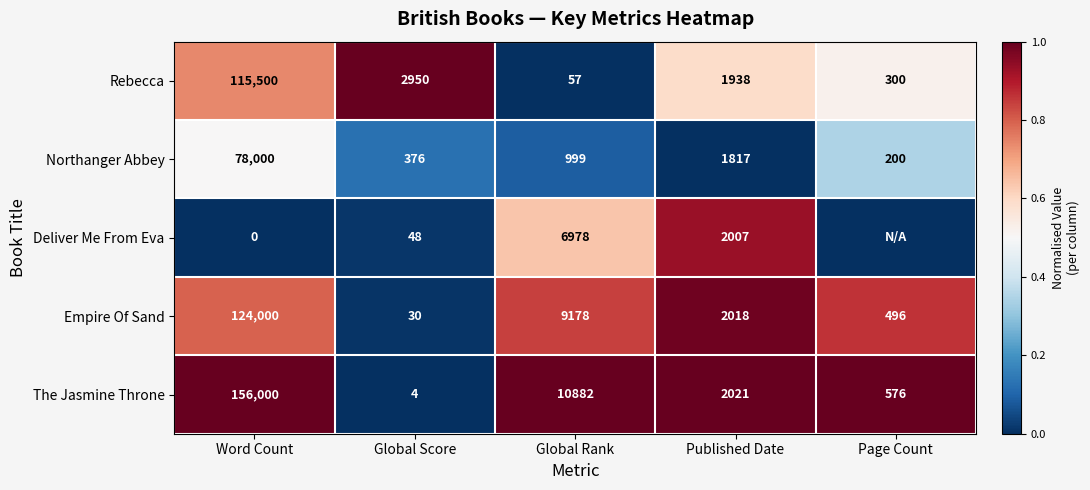

What is the difference between the highest and lowest values at Global Score?

2946